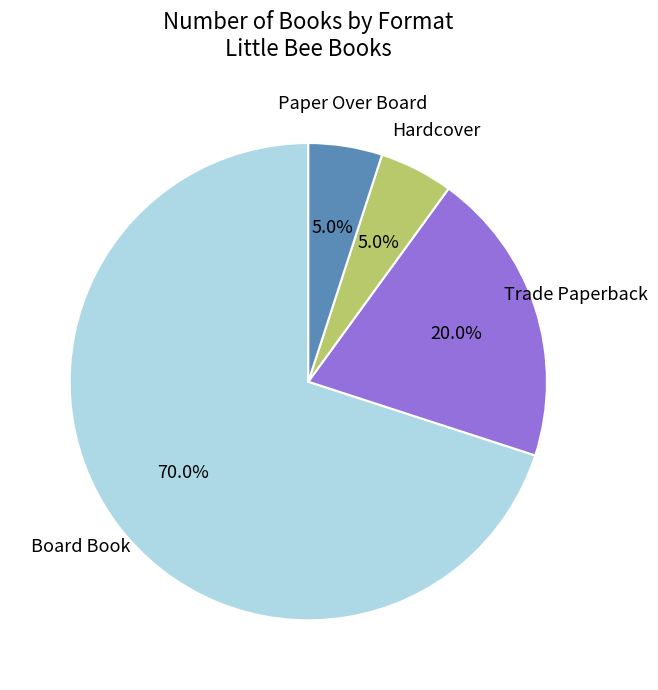

Which category has the biggest portion of the pie?

Board Book